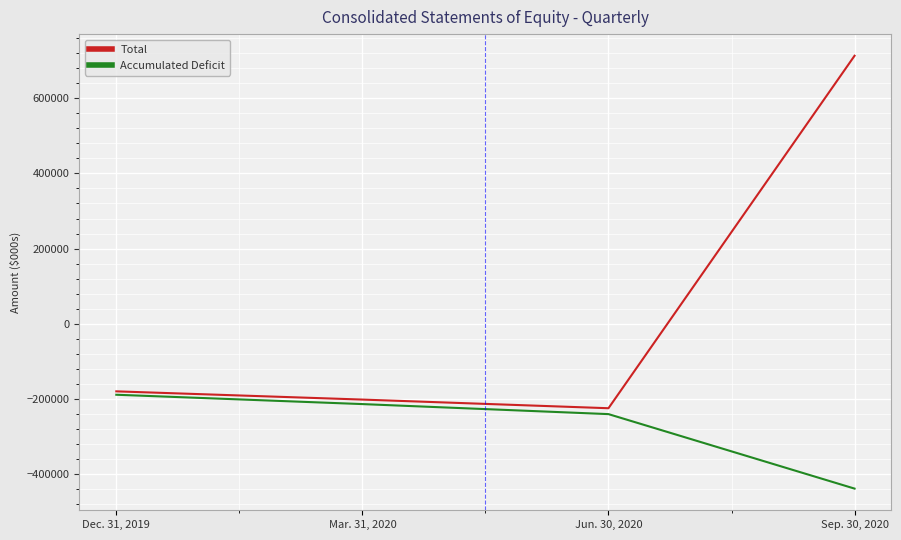

What position from the right is Sep. 30, 2020?

1